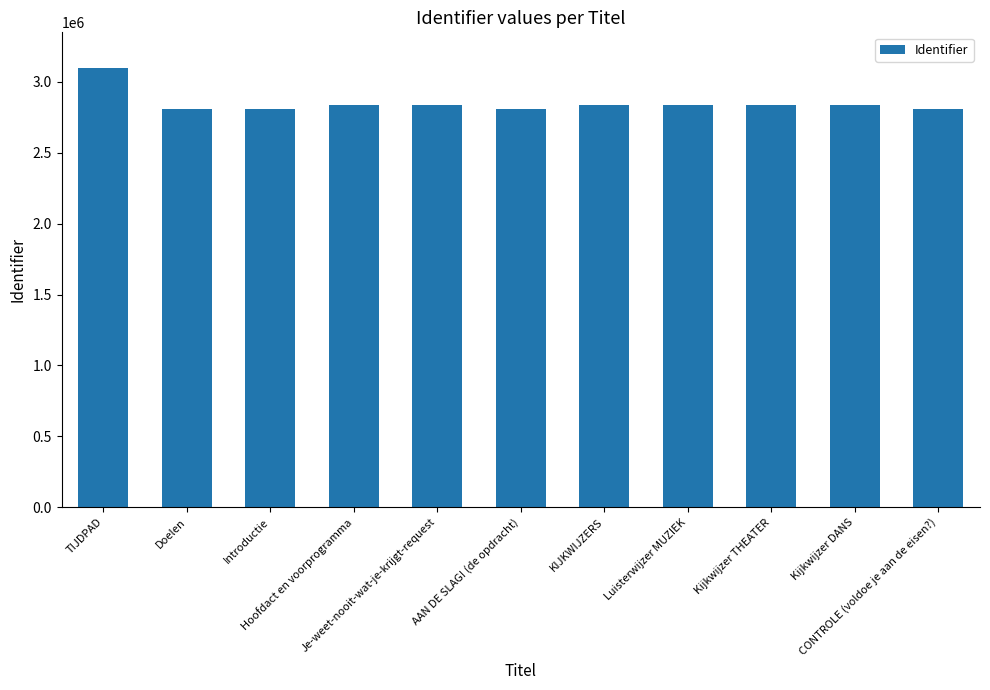

What is the minimum value shown in the chart?

2809172